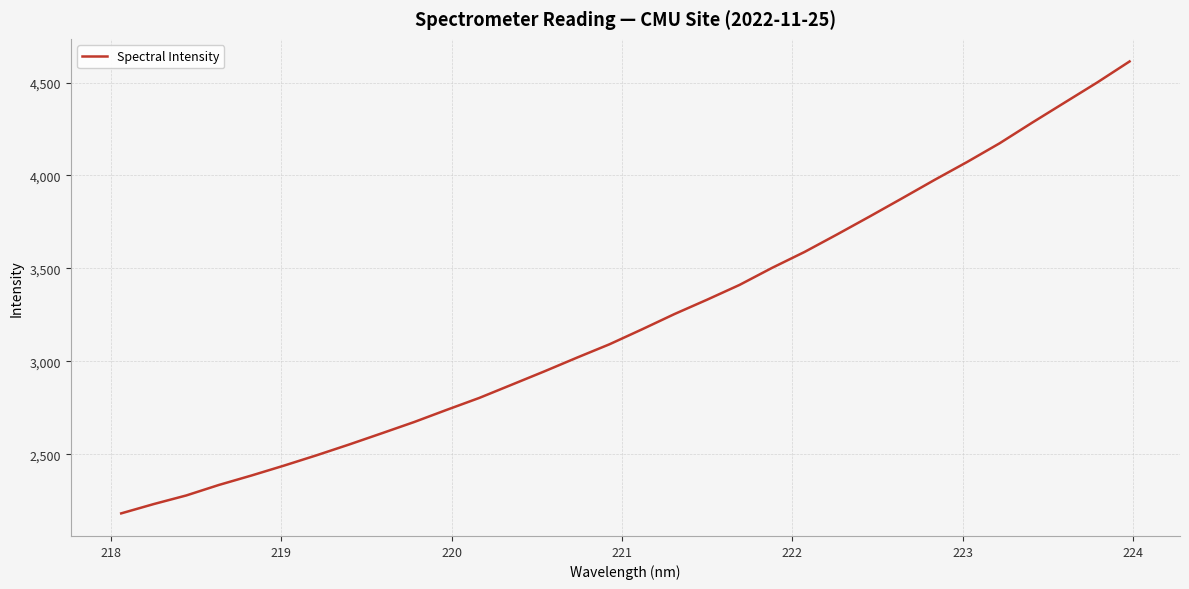

What is the average value?

3226.8